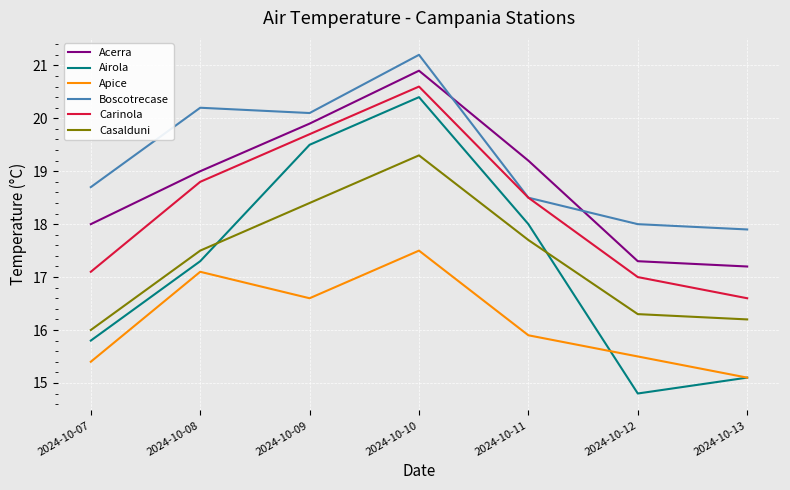

Reading right to left, transcribe all the data shown in this chart.

Acerra: 2024-10-13=17.2	2024-10-12=17.3	2024-10-11=19.2	2024-10-10=20.9	2024-10-09=19.9	2024-10-08=19.0	2024-10-07=18.0
Airola: 2024-10-13=15.1	2024-10-12=14.8	2024-10-11=18.0	2024-10-10=20.4	2024-10-09=19.5	2024-10-08=17.3	2024-10-07=15.8
Apice: 2024-10-13=15.1	2024-10-12=15.5	2024-10-11=15.9	2024-10-10=17.5	2024-10-09=16.6	2024-10-08=17.1	2024-10-07=15.4
Boscotrecase: 2024-10-13=17.9	2024-10-12=18.0	2024-10-11=18.5	2024-10-10=21.2	2024-10-09=20.1	2024-10-08=20.2	2024-10-07=18.7
Carinola: 2024-10-13=16.6	2024-10-12=17.0	2024-10-11=18.5	2024-10-10=20.6	2024-10-09=19.7	2024-10-08=18.8	2024-10-07=17.1
Casalduni: 2024-10-13=16.2	2024-10-12=16.3	2024-10-11=17.7	2024-10-10=19.3	2024-10-09=18.4	2024-10-08=17.5	2024-10-07=16.0